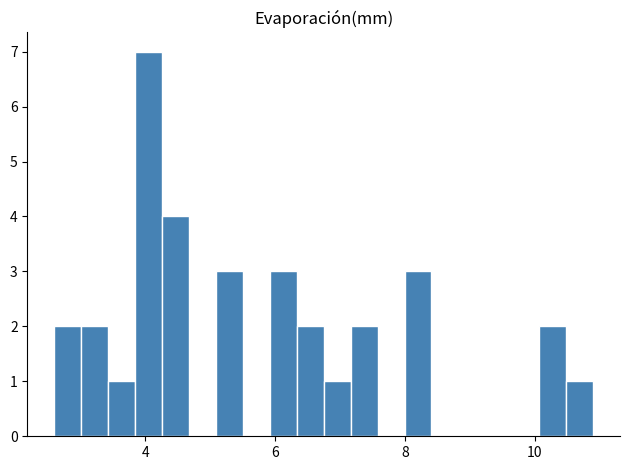

Around what value on the x-axis is the tallest bar? Give the approximate position of its centre, as read against the axis.

4.0